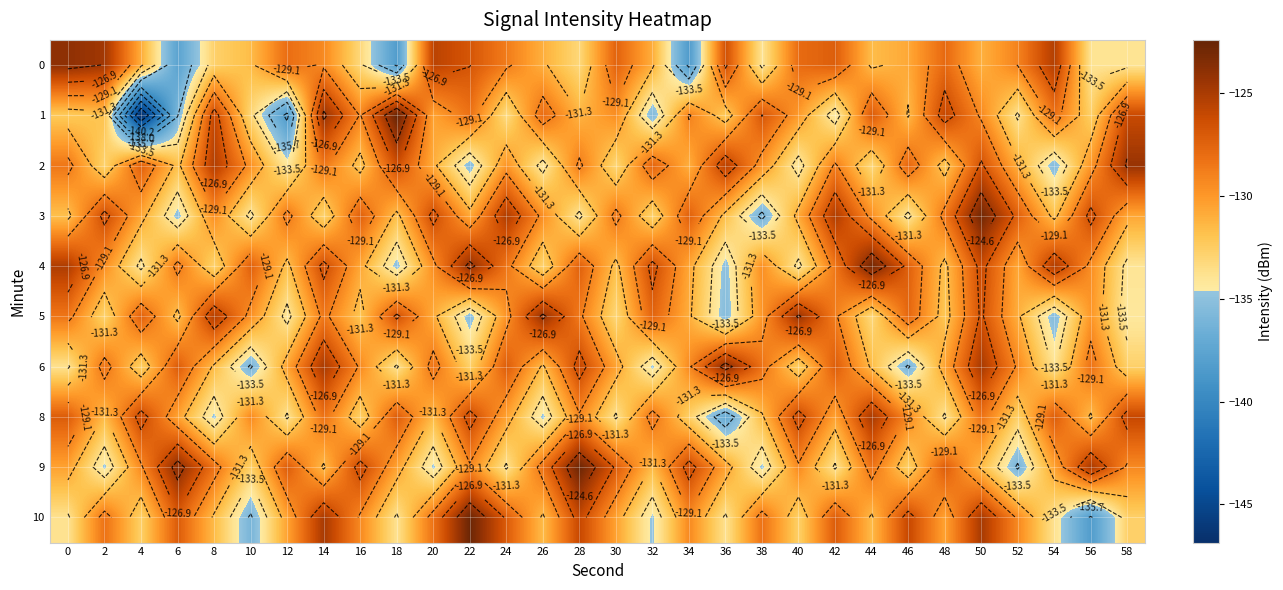

What is the total value across all series at 38?

-1309.3